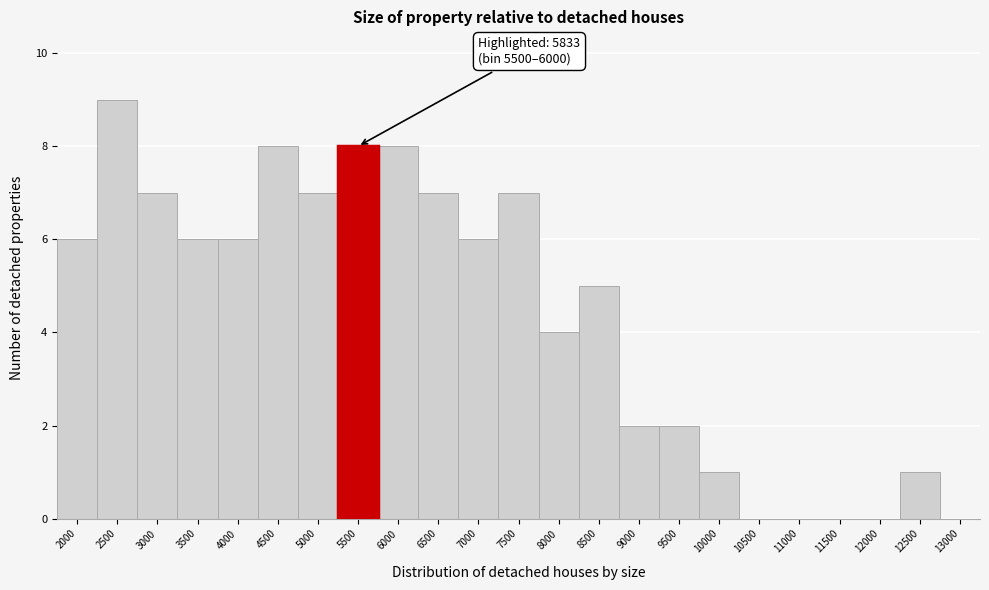

Reading right to left, extract all data points from this chart.

13000=0	12500=1	12000=0	11500=0	11000=0	10500=0	10000=1	9500=2	9000=2	8500=5	8000=4	7500=7	7000=6	6500=7	6000=8	5500=8	5000=7	4500=8	4000=6	3500=6	3000=7	2500=9	2000=6